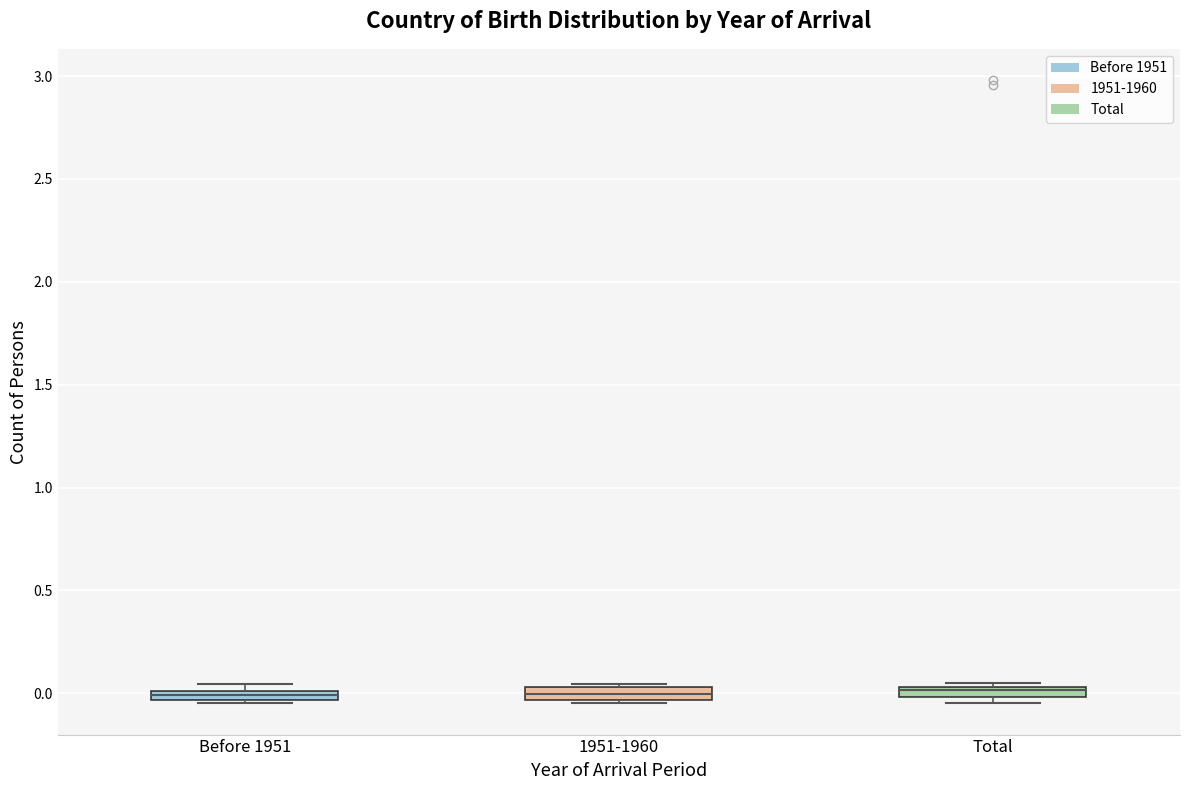

Where is the upper edge of the box for Before 1951 on the y-axis? The values are not printed on the chart, so give them approximately, as read against the axis.

0.00